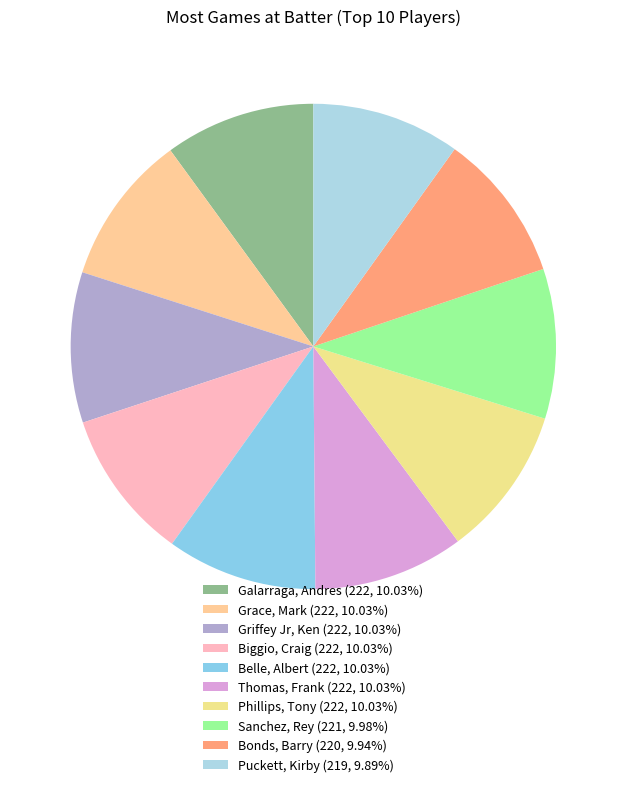

Is there any slice that represents more than half of the pie?

No